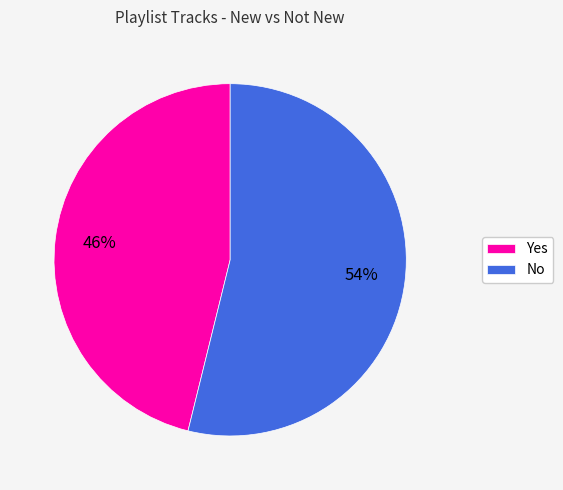

The No slice represents 45% of the pie. True or false?

False